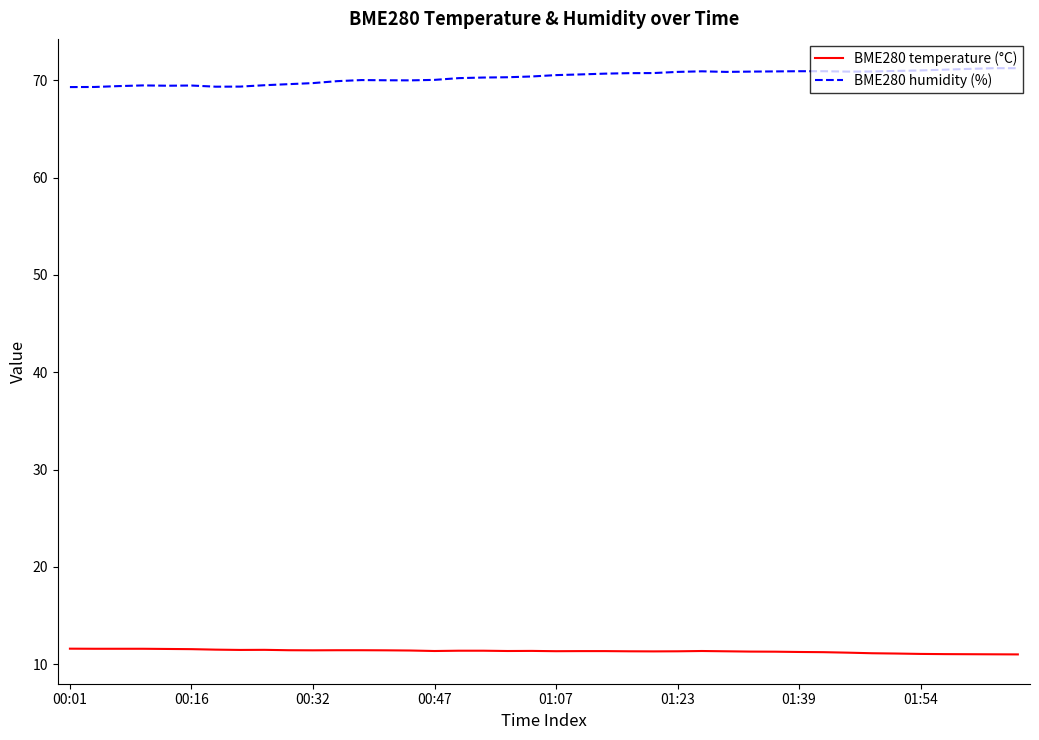

What is the difference between the maximum and minimum values in the BME280 humidity (%) series?

1.9